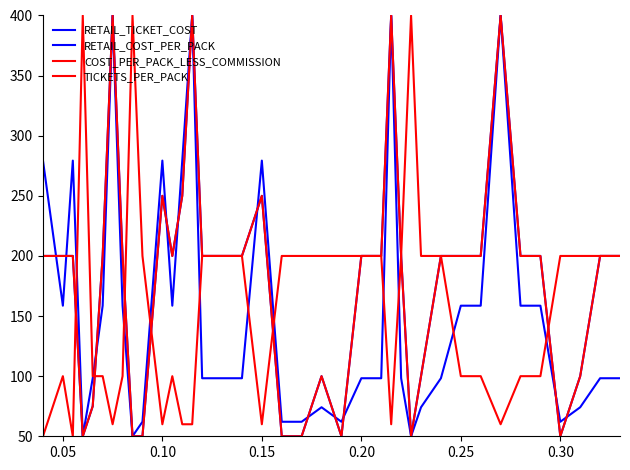

At how many categories does at least one series exceed 289?

7